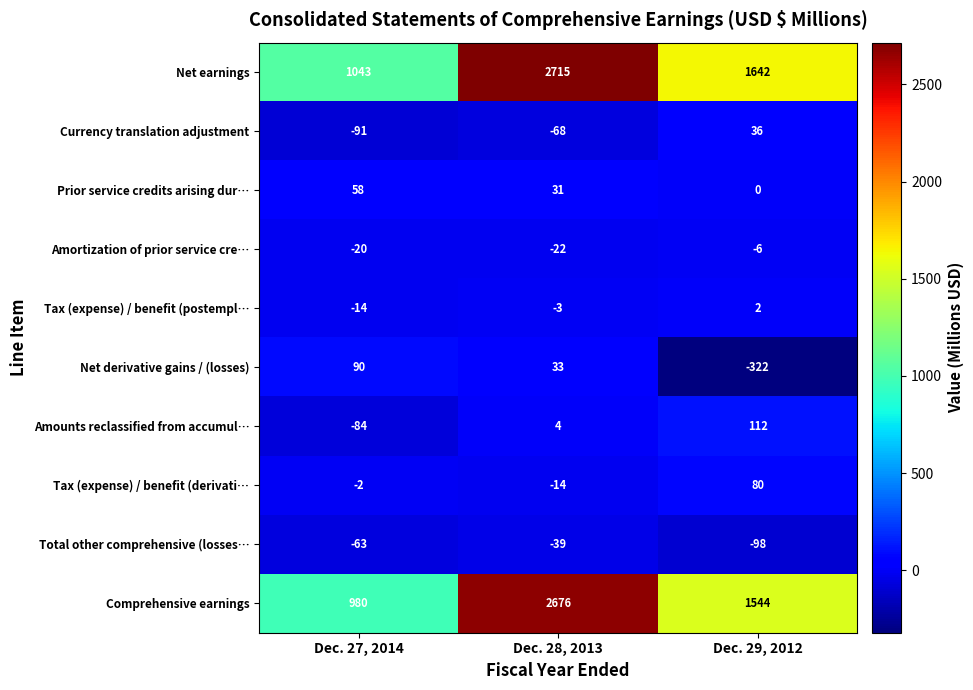

What is the average value of the Total other comprehensive (losses… series?

-67